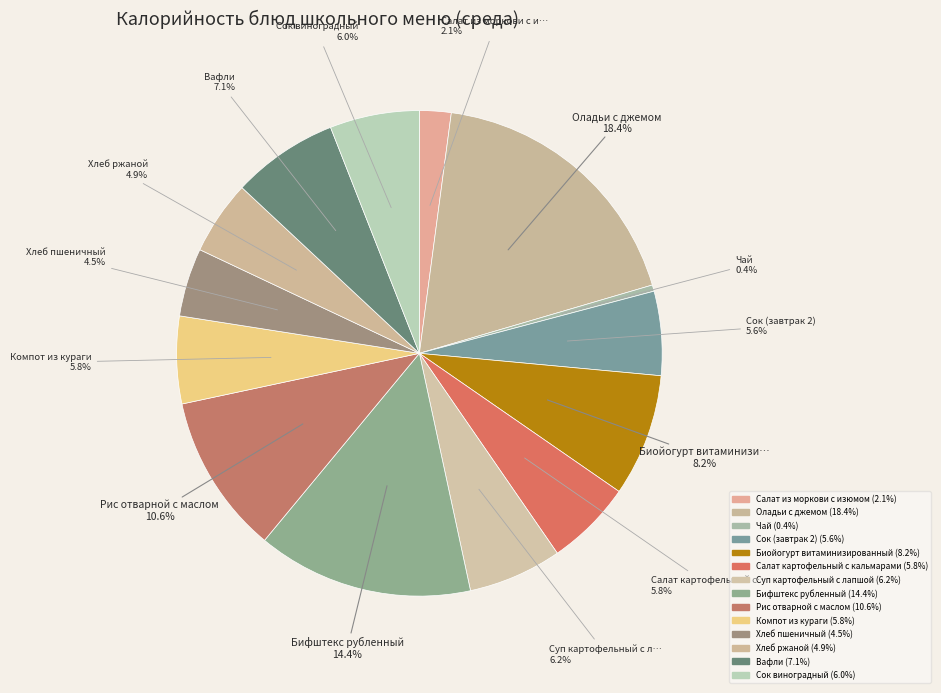

To the nearest percent, what portion does Сок виноградный represent?

6%